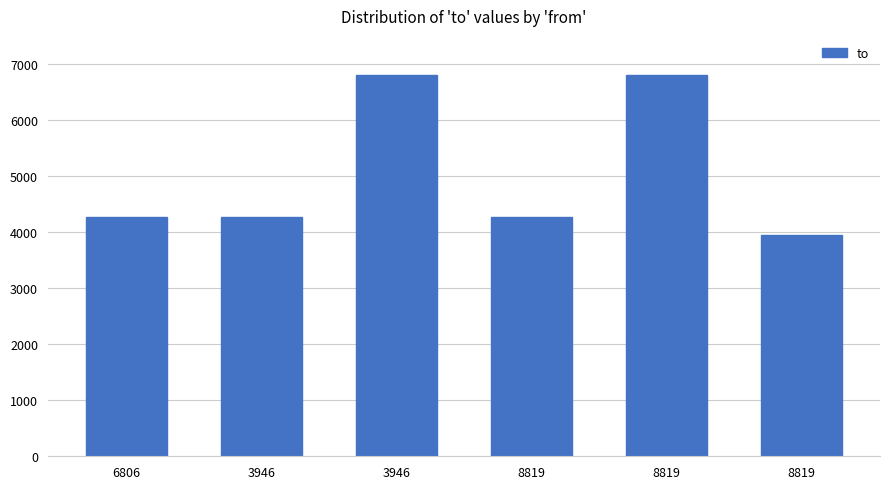

Where does the data first go above 4277?

3946